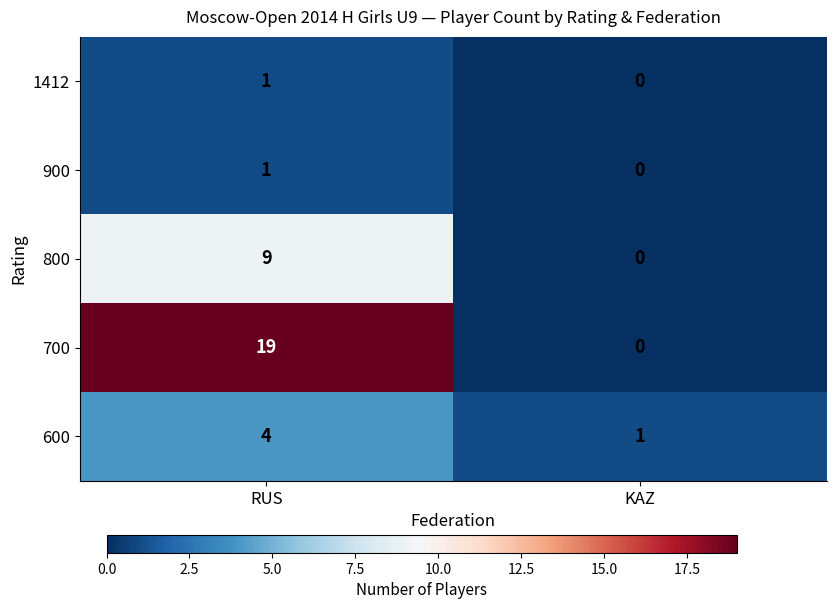

Rank the categories by 700 value from highest to lowest.

RUS, KAZ